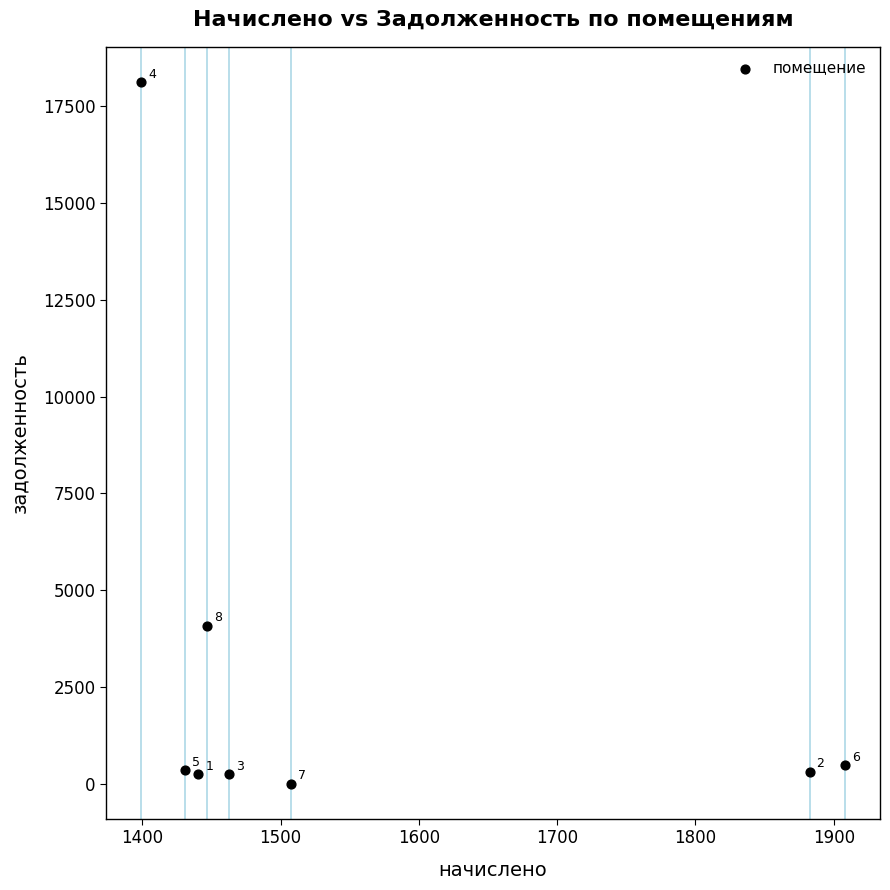

What Y value in the scatter plot is closest to 9065?

4082.3